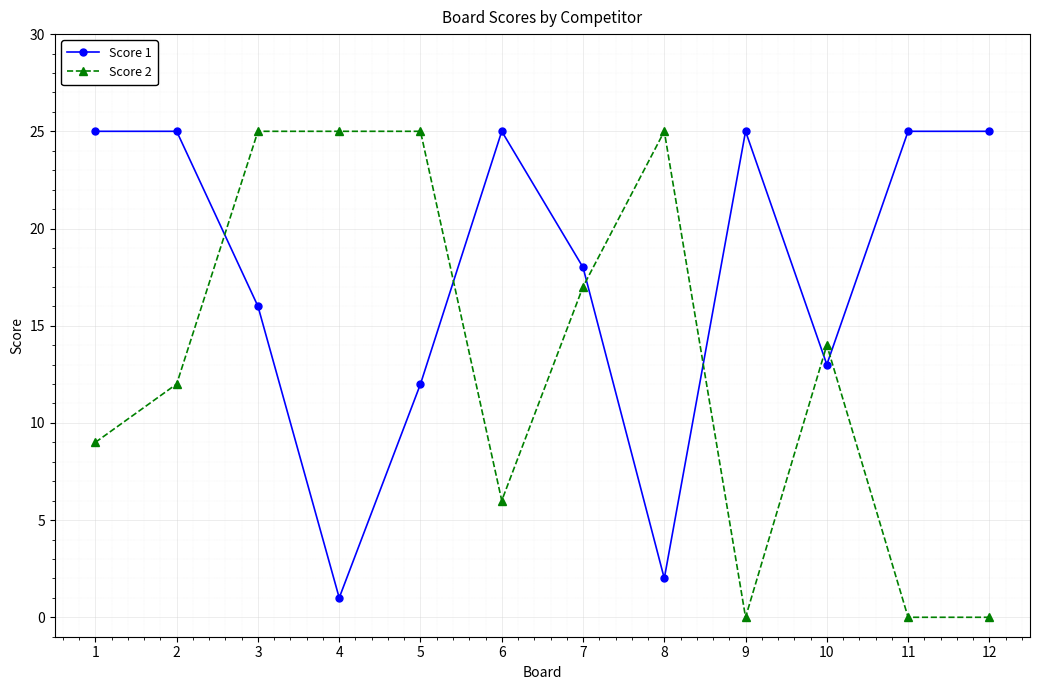

What is the average value of the Score 1 series?

18